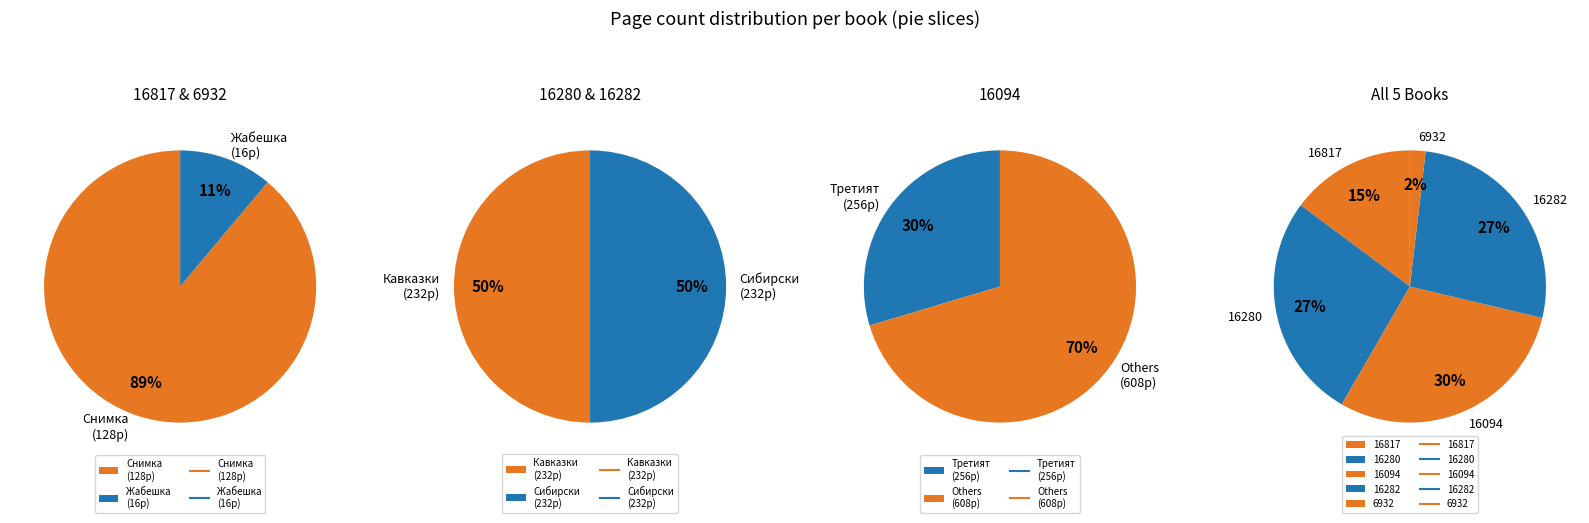

True or false: 16282 accounts for 27% of the total.

True